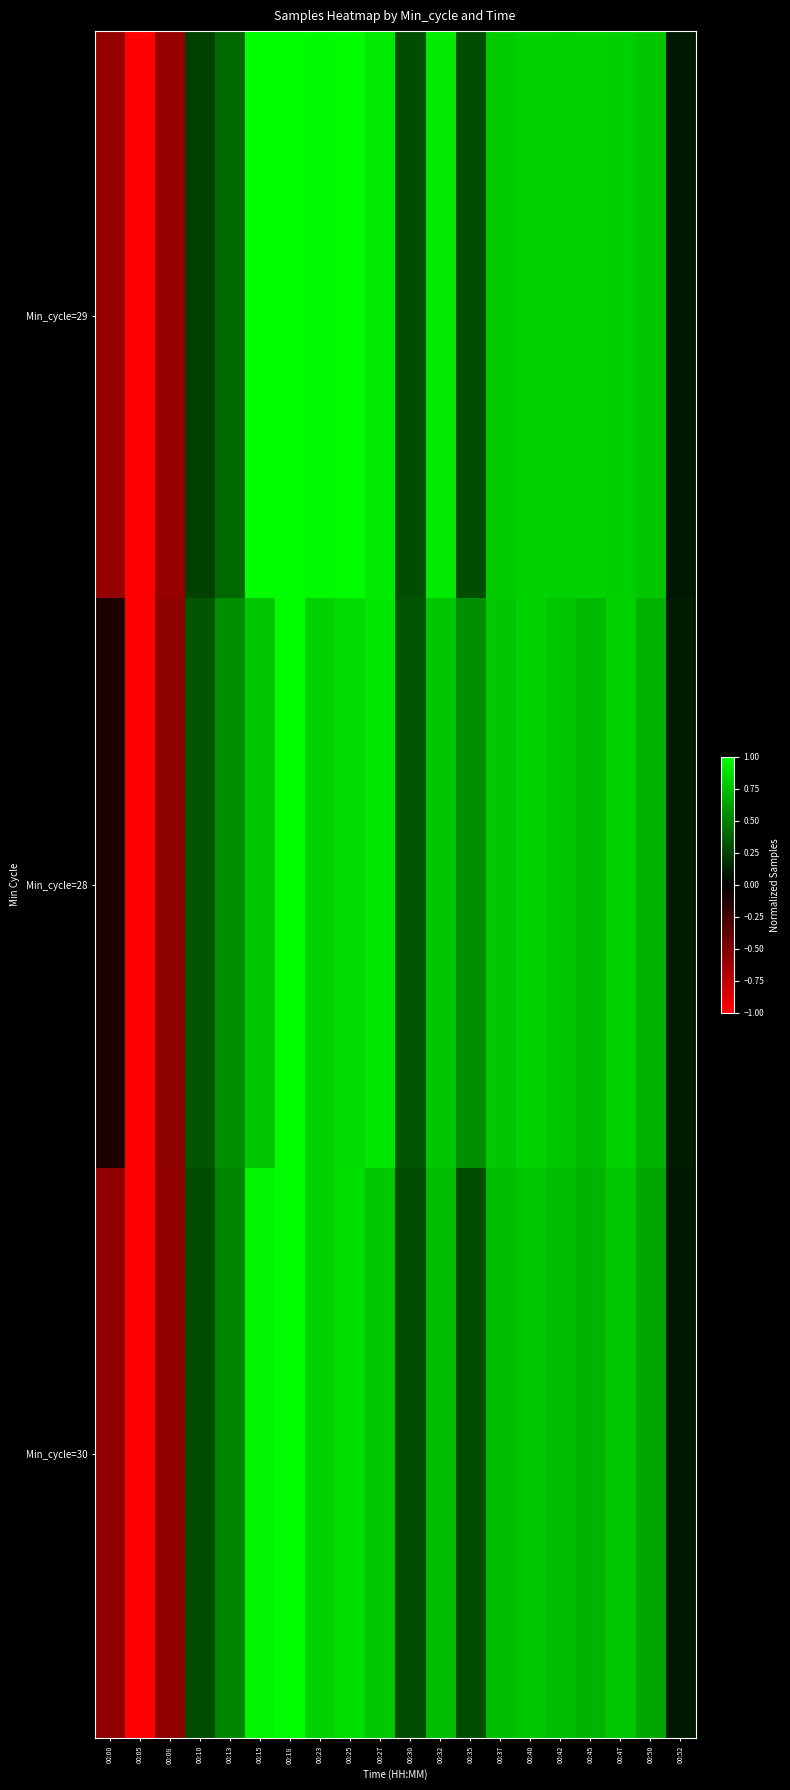

Which has a higher value, 00:25 or 00:47?

00:25